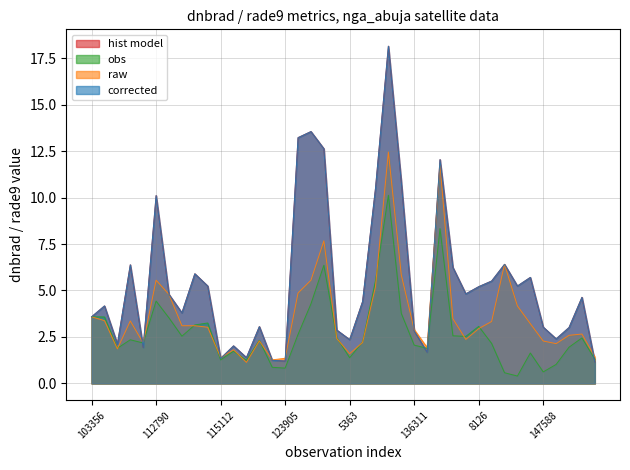

How many distinct data groups are displayed?

4